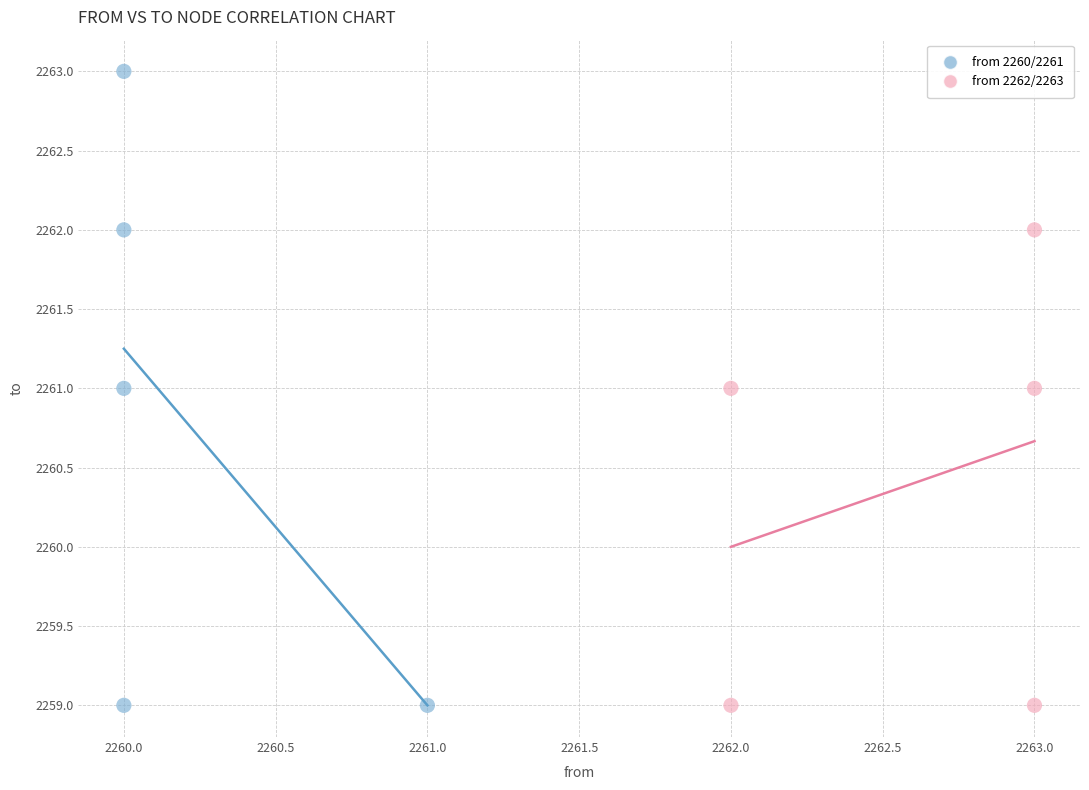

Which series has the widest spread of Y values?

from 2260/2261